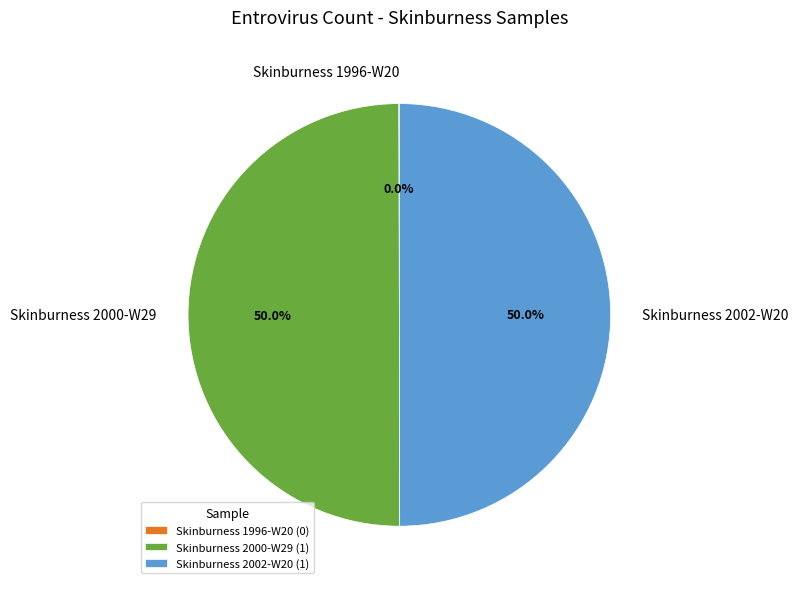

Approximately how many times larger is the value at Skinburness 2000-W29 compared to Skinburness 2002-W20?

1.0